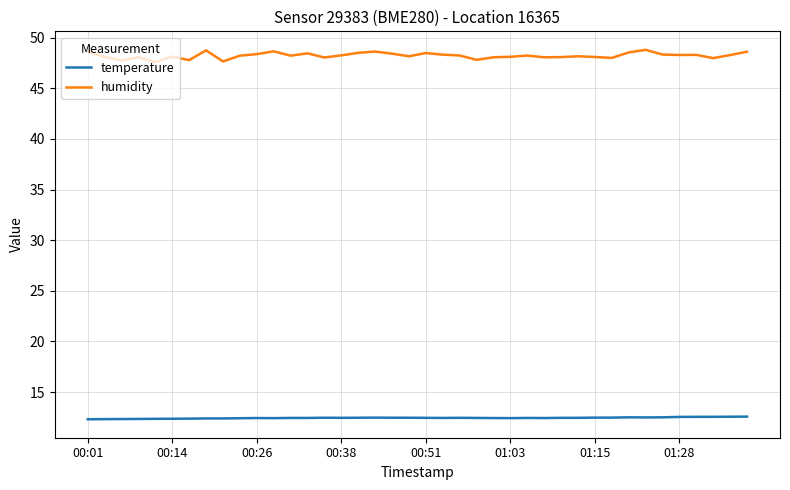

Which series has the largest range (max minus min)?

humidity